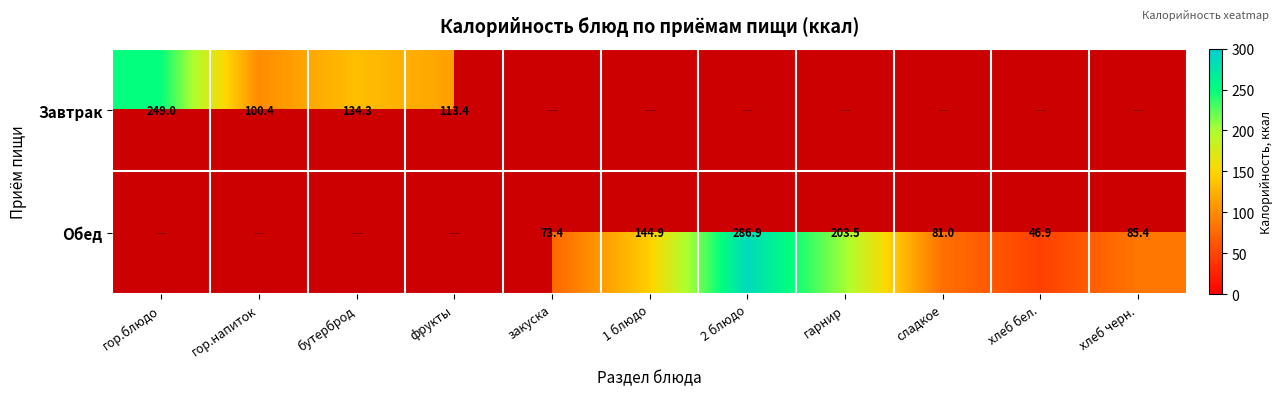

The value of Обед at 2 блюдо is 286.9. True or false?

True